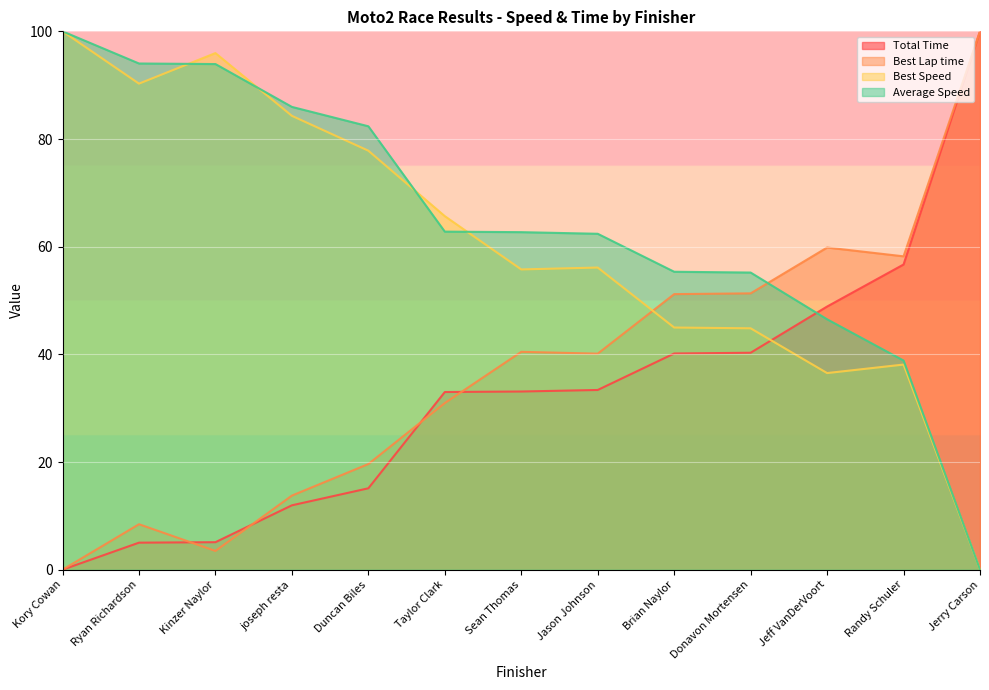

What is the label of the 13th point from the right?

Kory Cowan